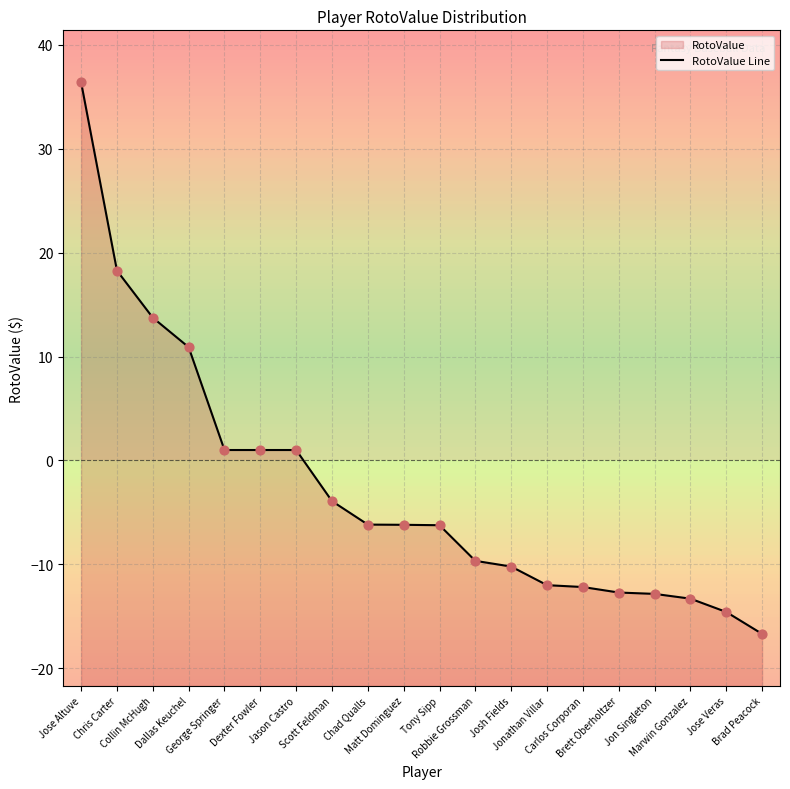

What is the ratio of the value at Dexter Fowler to the value at Chris Carter?

0.1